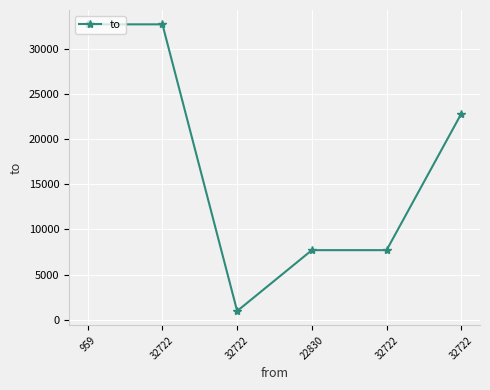

How many lines are shown in the chart?

1